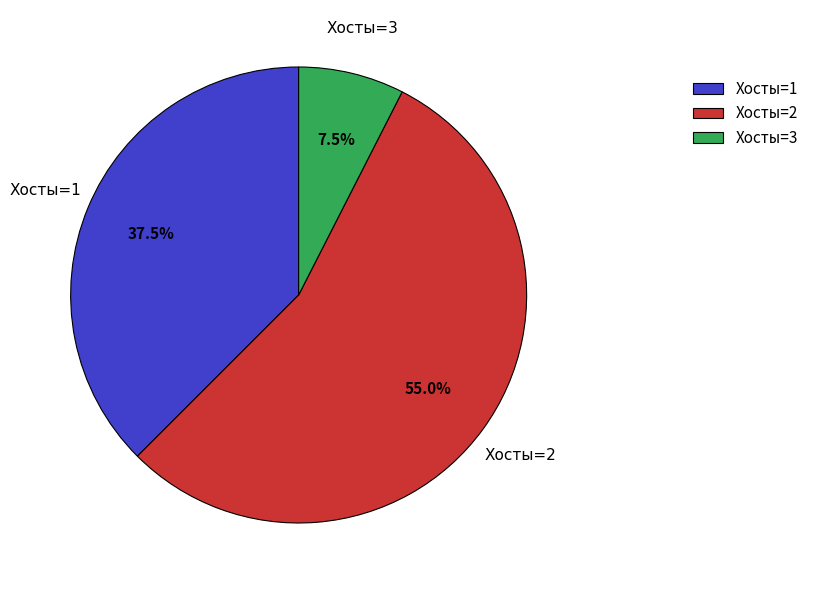

Does Хосты=3 represent more than half of the total?

No